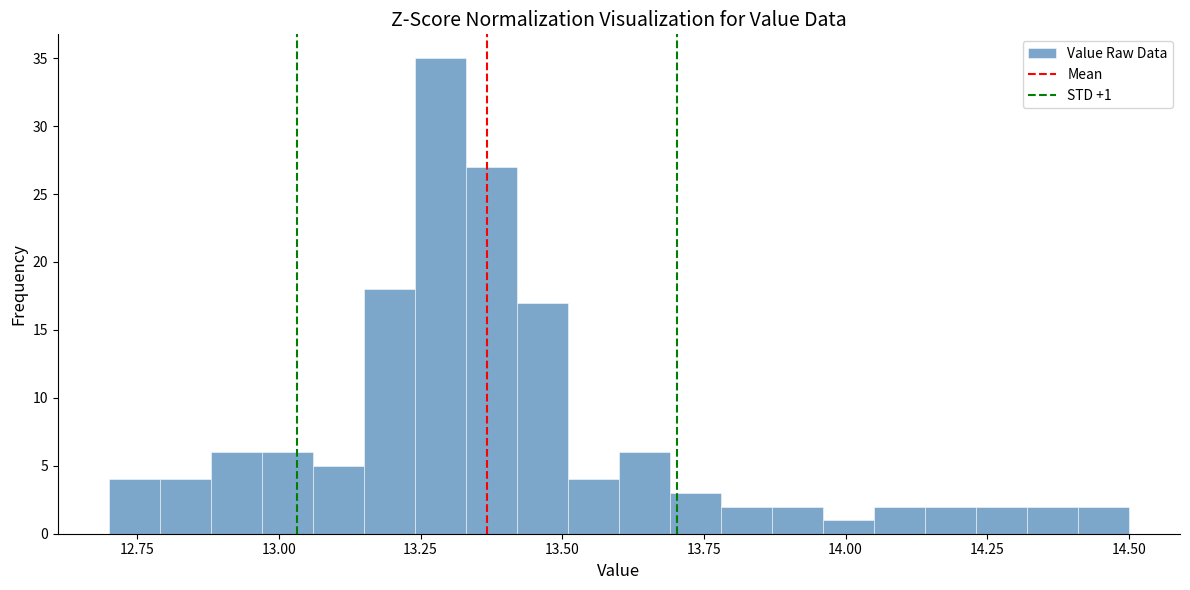

Read against the x-axis, roughly where is the centre of the tallest bar?

13.30